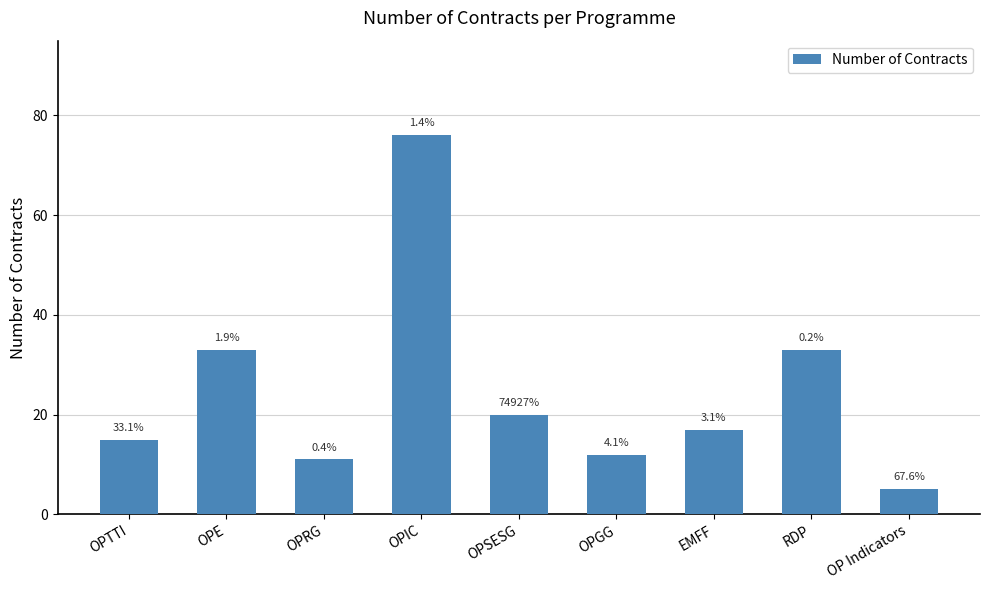

What is the label of the 3rd bar from the right?

EMFF